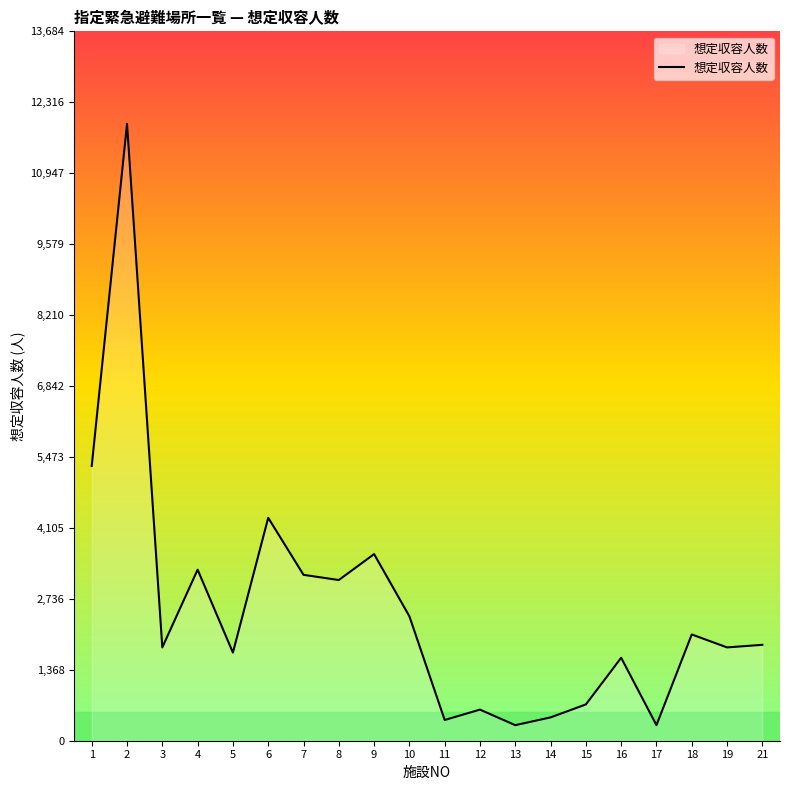

The value at 19 is 713. True or false?

False